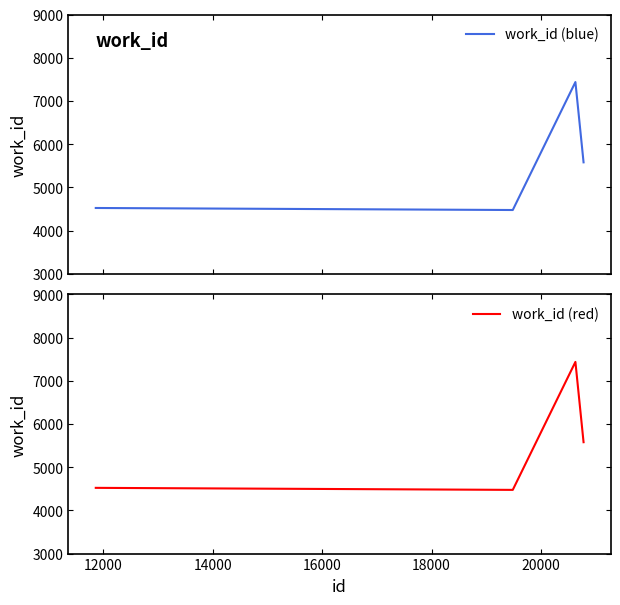

What is the highest value of the work_id (blue) series?

7438